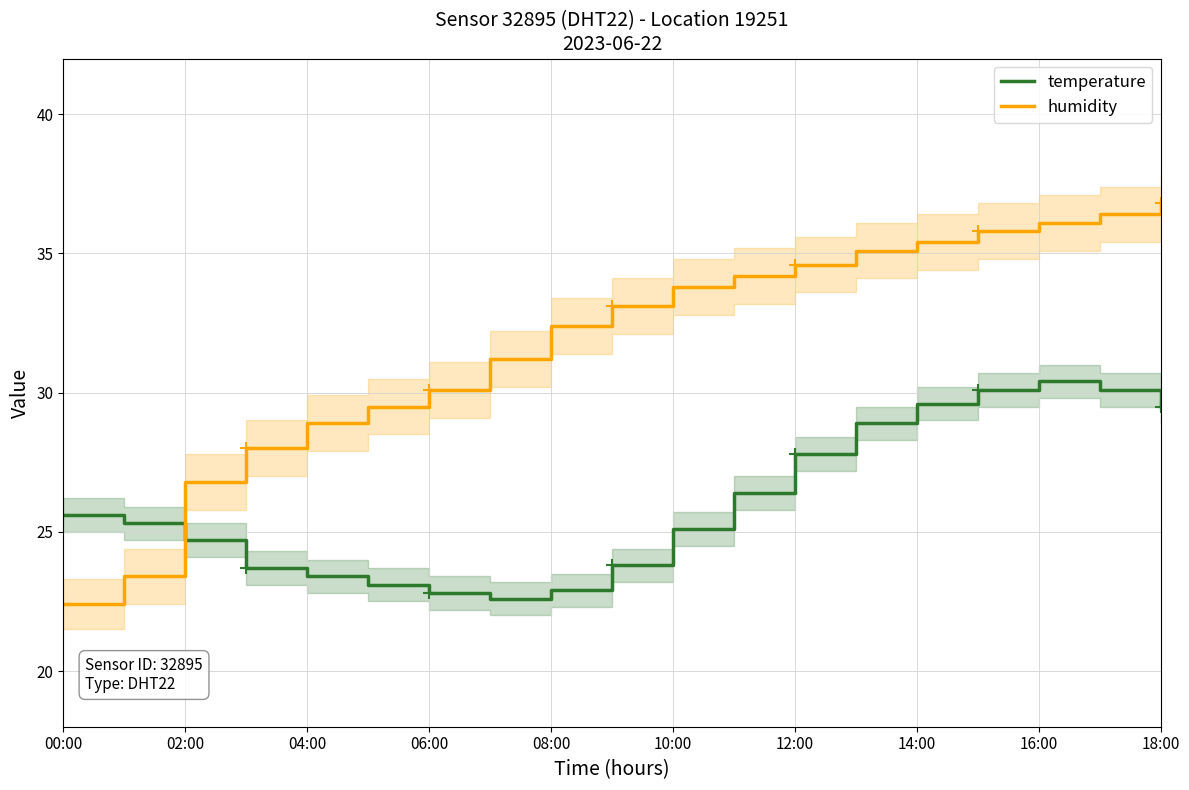

What are all the series names shown in the legend?

temperature, humidity